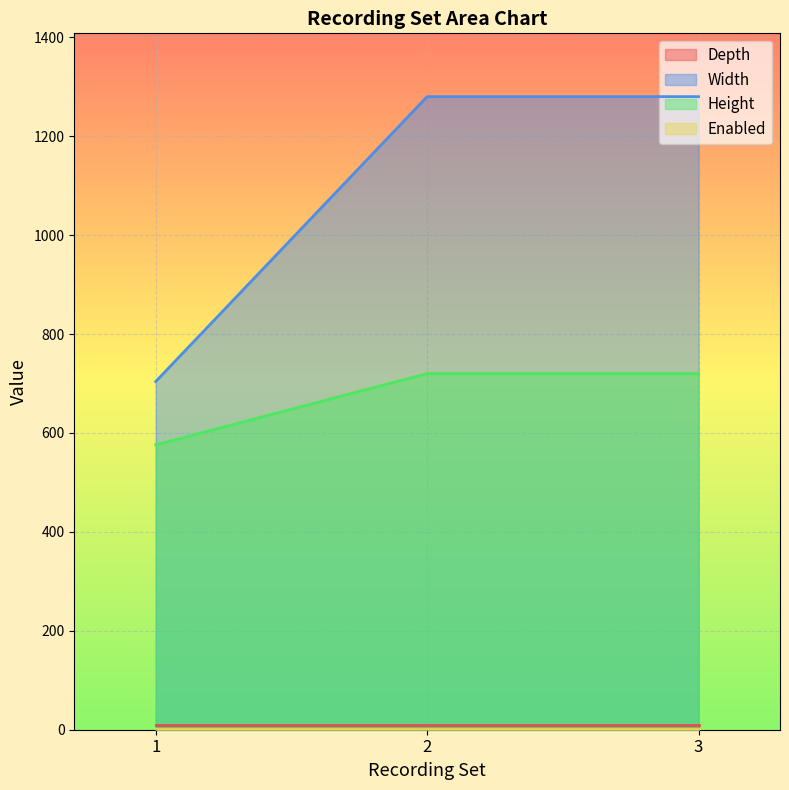

What is the spread (max minus min) of values at 1?

703